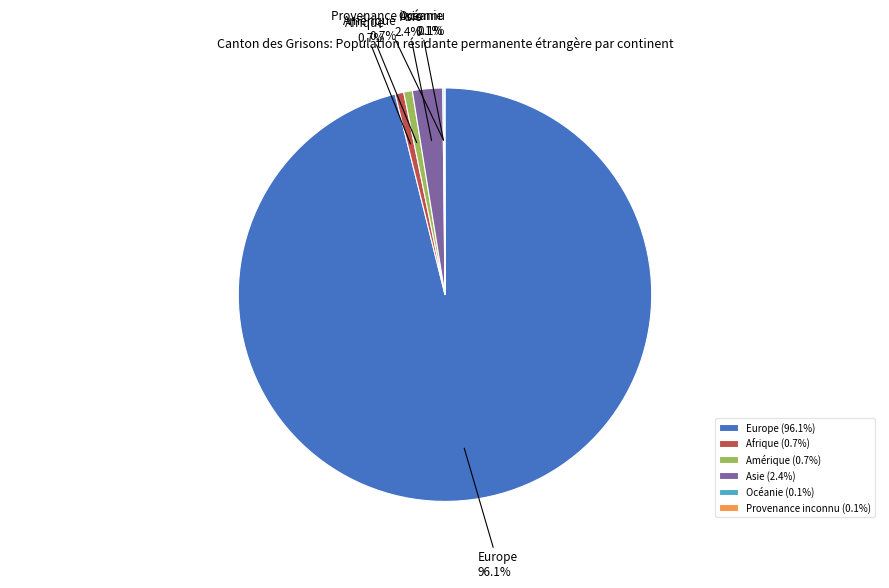

To the nearest percent, what percentage of the pie is Asie?

2%